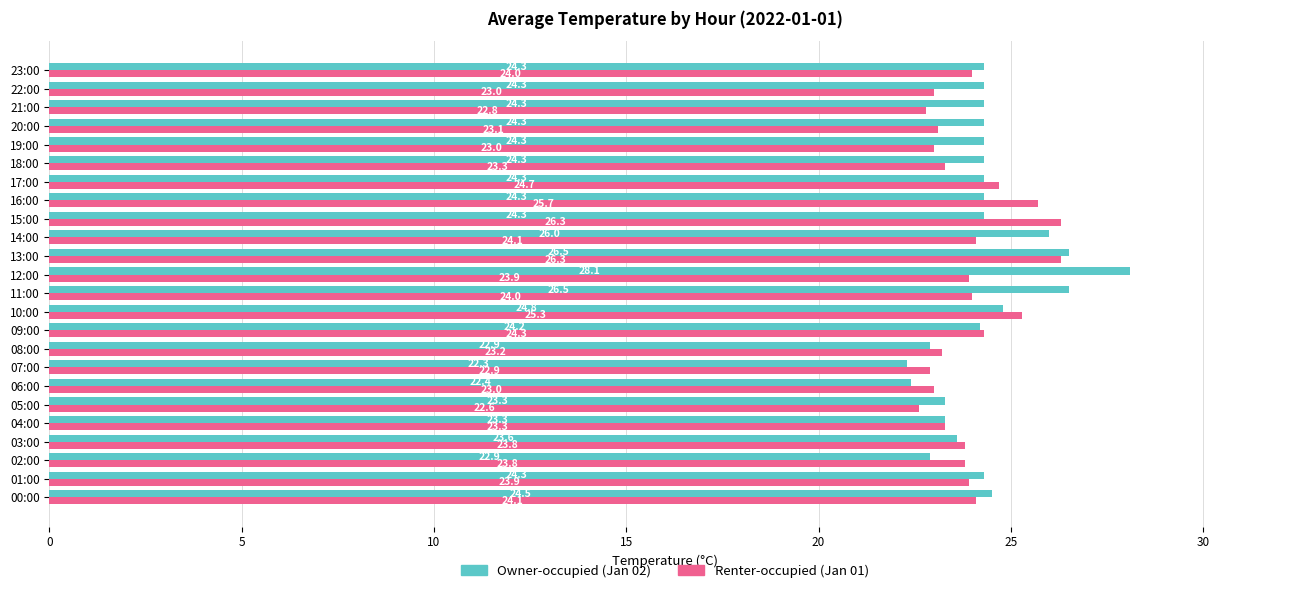

What is the smallest value displayed?

22.3